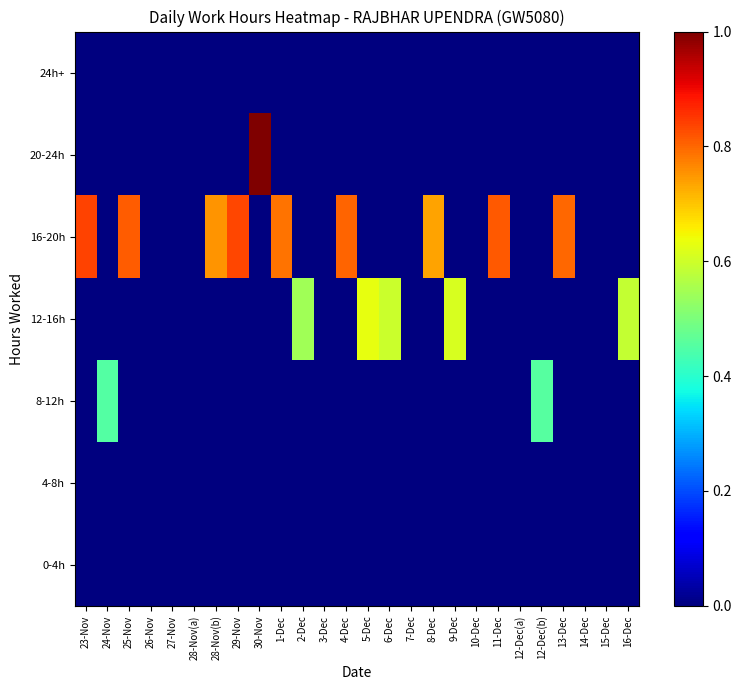

How many data points does each series have?

26